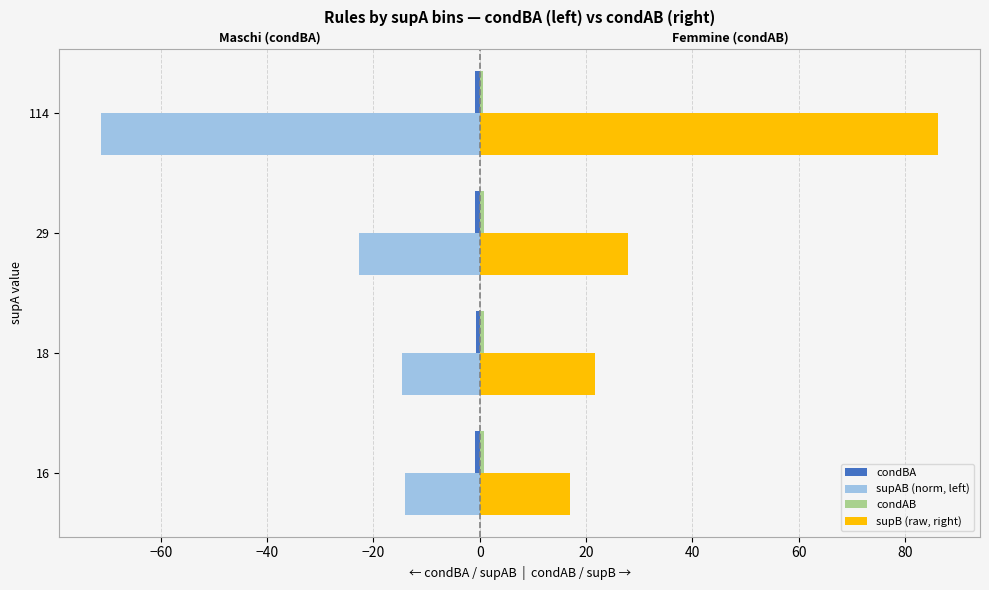

The value of condAB at −60 is 1.4. True or false?

False